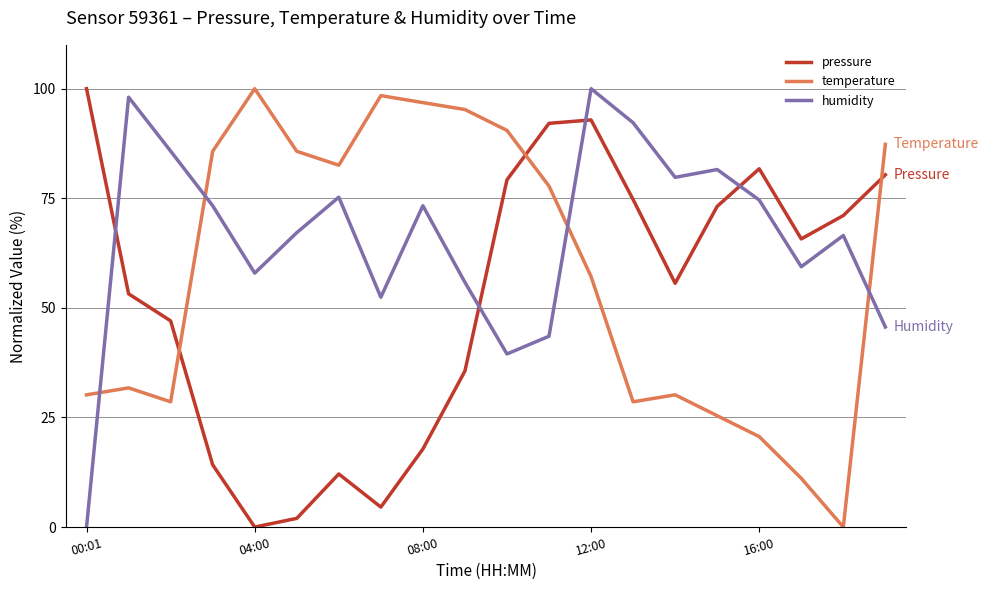

What is the difference between the maximum and minimum values in the pressure series?

100.0